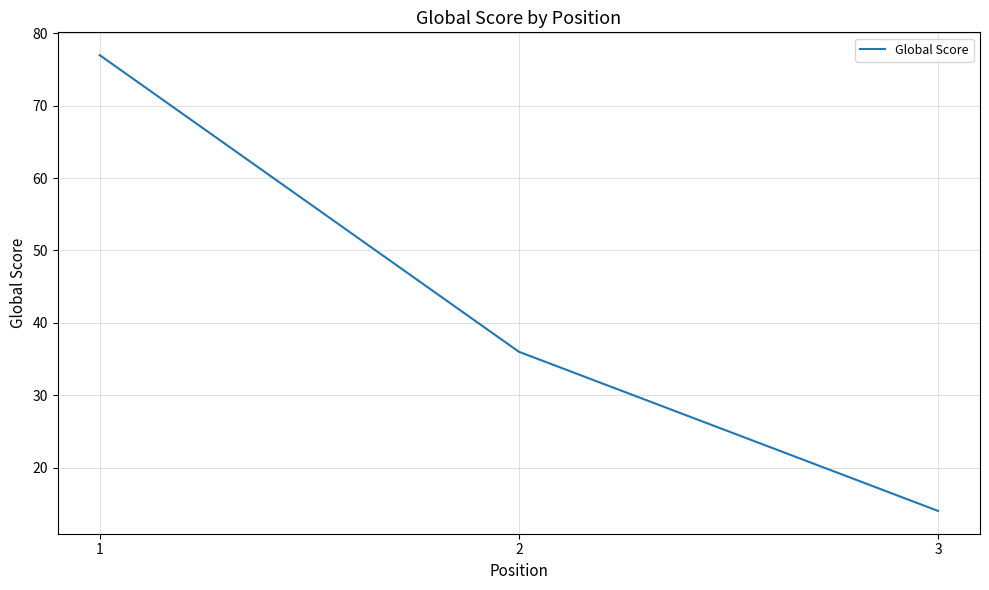

What is the change in value from 1 to 2?

-41